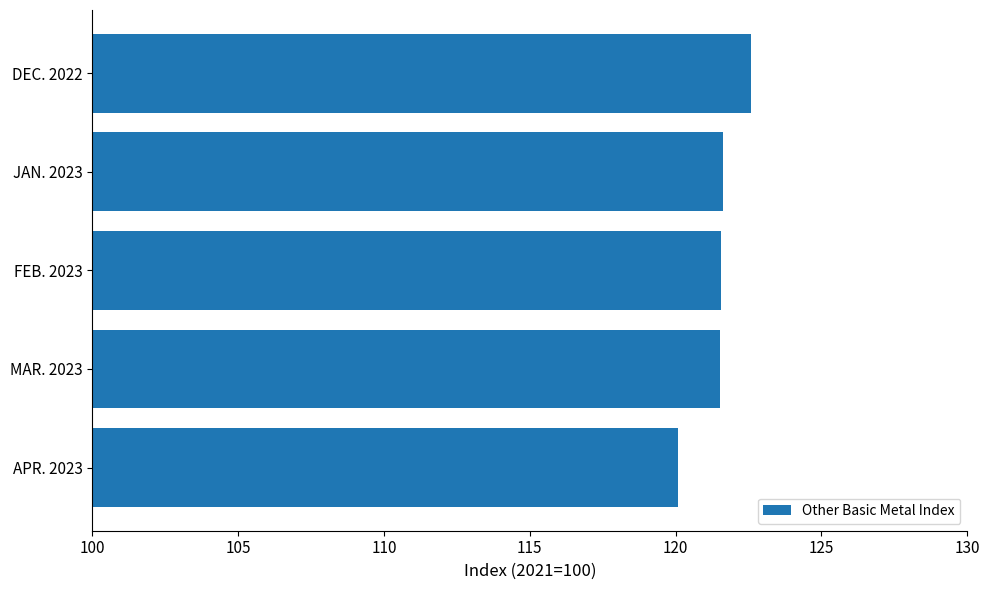

What is the sum of all values?

607.3